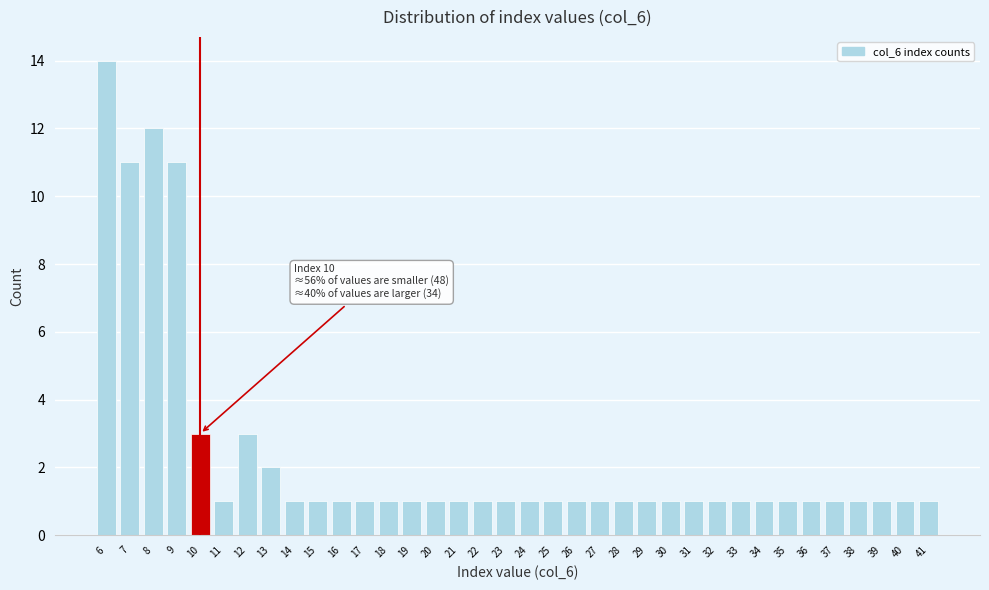

Which label corresponds to the largest value in the chart?

6